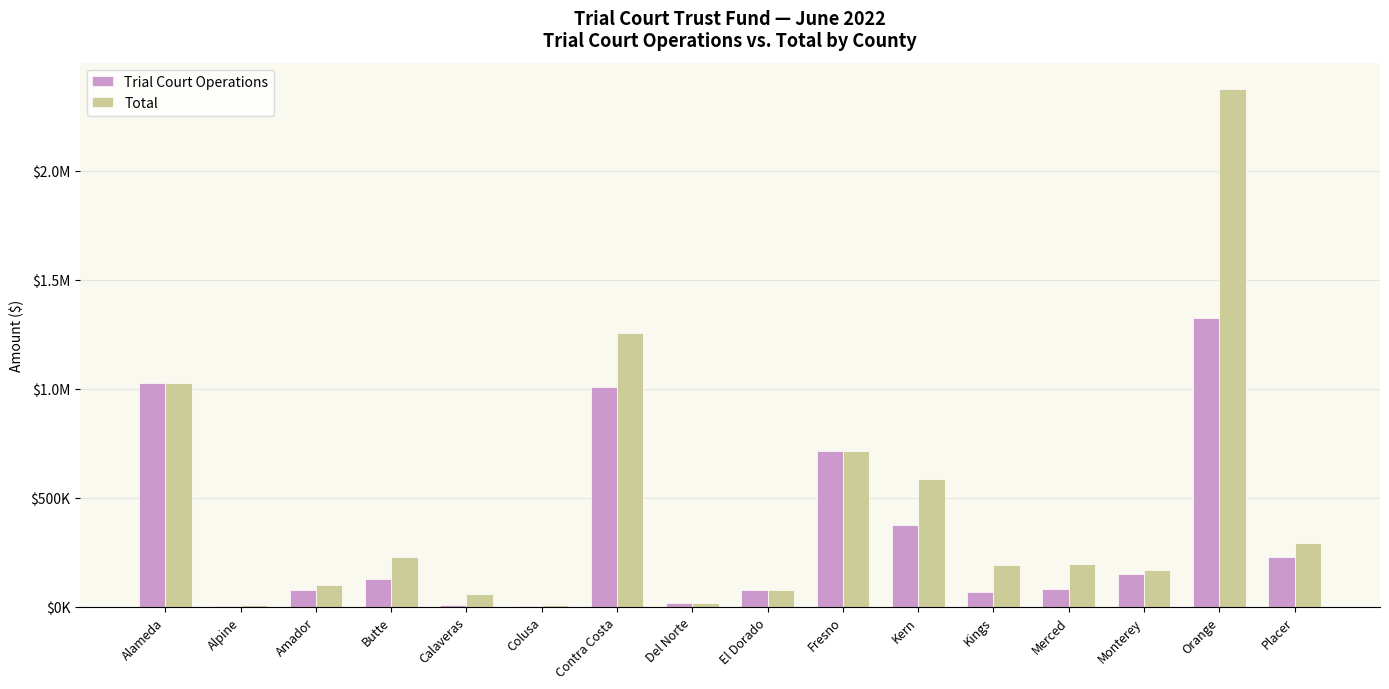

What is the difference between the maximum and minimum values in the Trial Court Operations series?

1320534.2